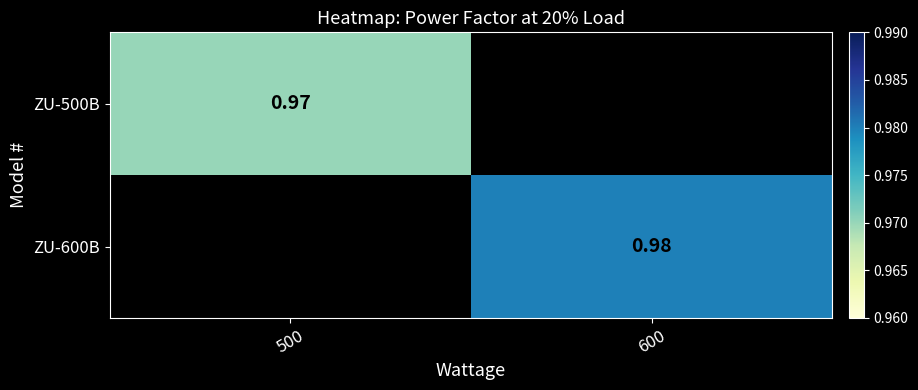

Is the value of ZU-600B at 600 greater than the value of ZU-500B at 500?

Yes